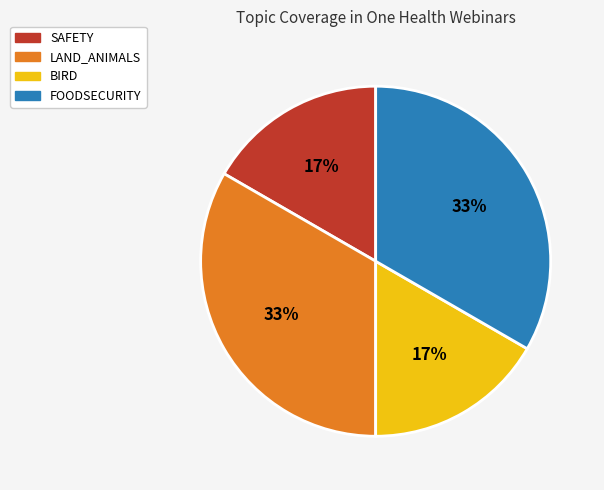

To the nearest percent, what is the average slice percentage?

25%